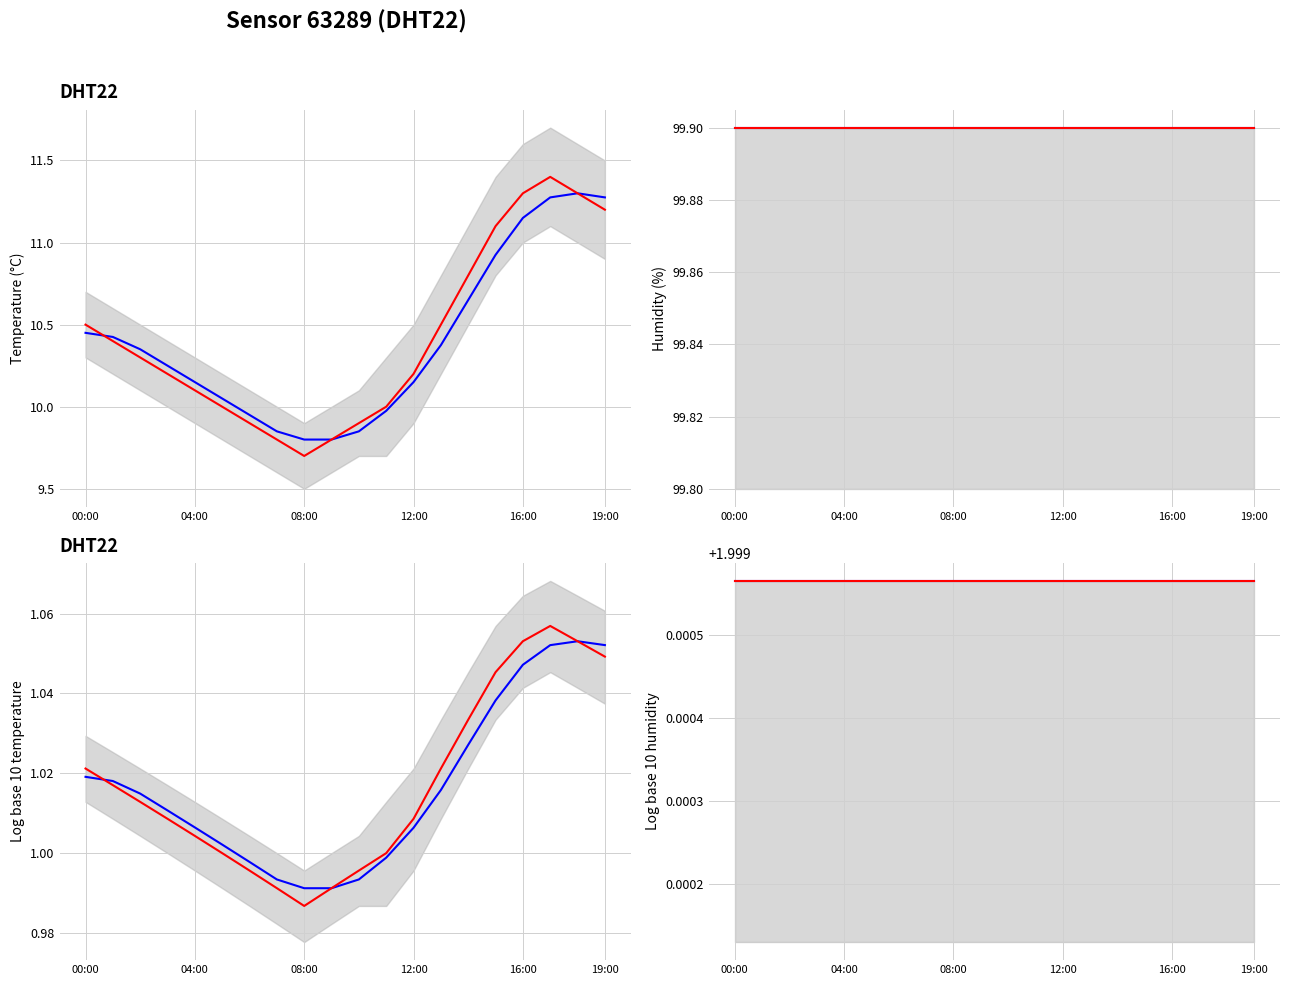

How many values are below 10?

5